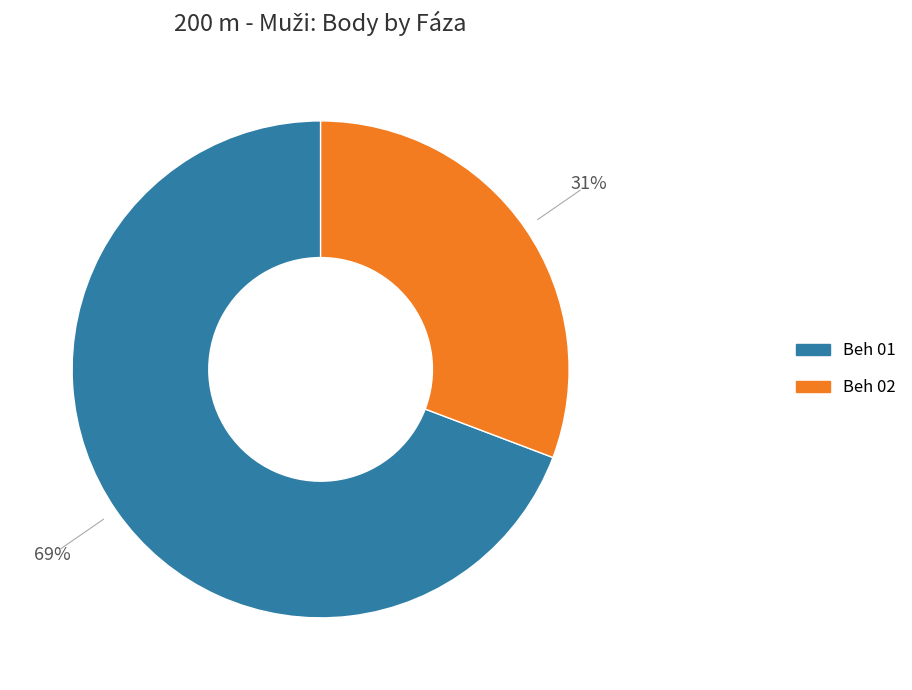

To the nearest percent, what is the difference between the largest and smallest slice percentages?

38%